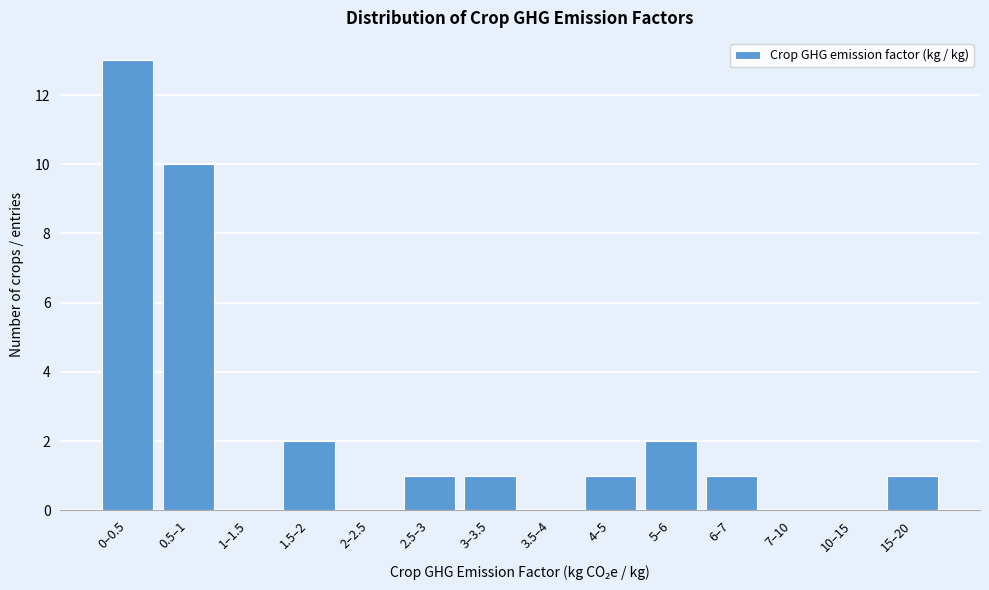

Reading left to right, transcribe all the data shown in this chart.

0–0.5=13	0.5–1=10	1–1.5=0	1.5–2=2	2–2.5=0	2.5–3=1	3–3.5=1	3.5–4=0	4–5=1	5–6=2	6–7=1	7–10=0	10–15=0	15–20=1